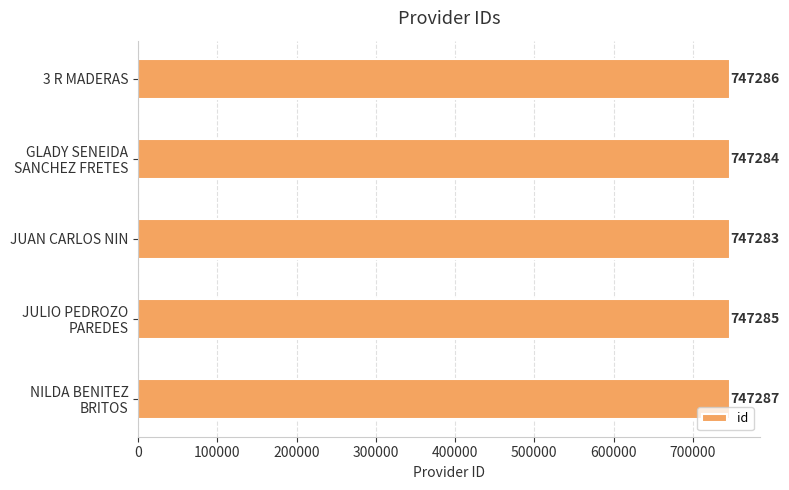

Reading bottom to top, list all the values displayed in this chart.

747287	747285	747283	747284	747286